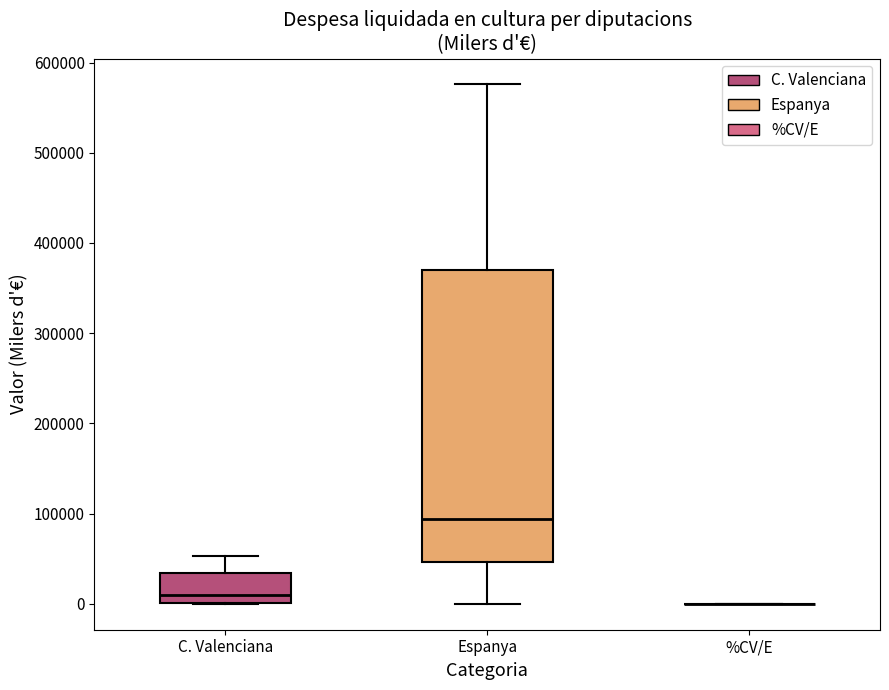

Reading left to right, transcribe this box plot: for each box, give where its median line is, the range the box spans, and where its two whiskers end, as read against the y-axis. The values are not printed on the chart, so give them approximately, as read against the axis.

C. Valenciana: median 10000, box 0 to 30000, whiskers 0 to 50000
Espanya: median 90000, box 50000 to 370000, whiskers 0 to 580000
%CV/E: box collapsed to a line at 0, whiskers 0 to 0